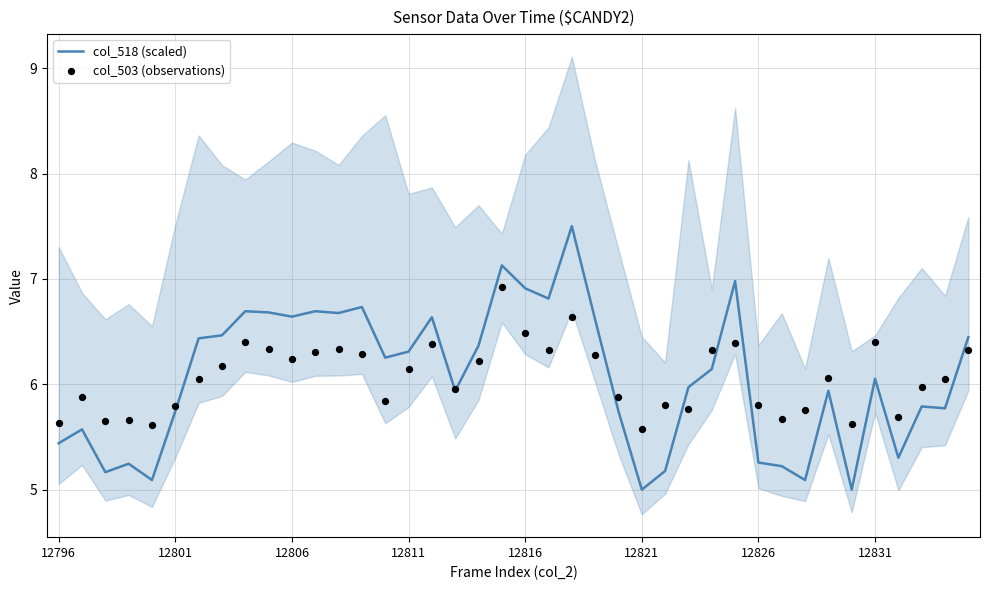

Which series has the largest Y range (max minus min)?

col_518 (scaled)